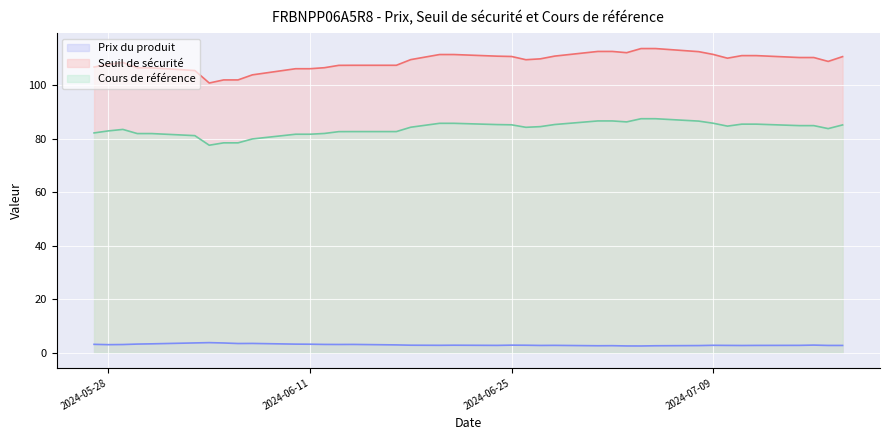

True or false: Prix du produit has a value of 3.0 at 2024-06-13.

True